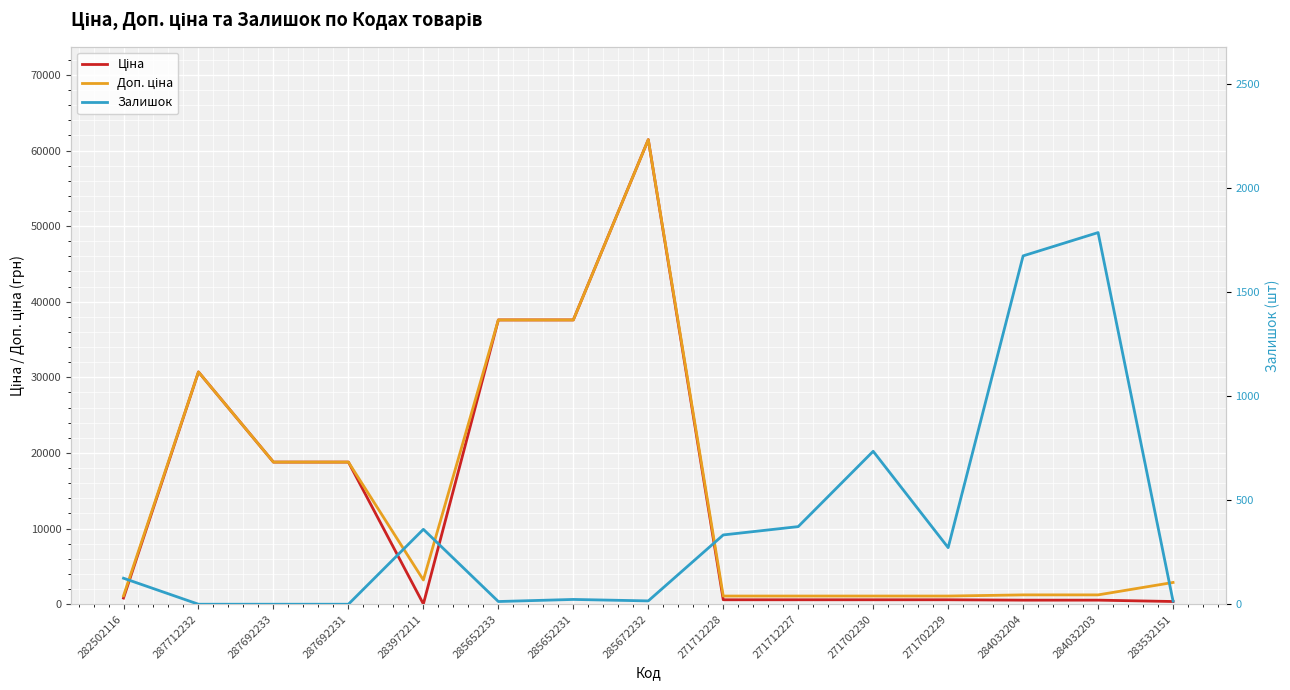

What is the label of the 5th point from the left?

283972211